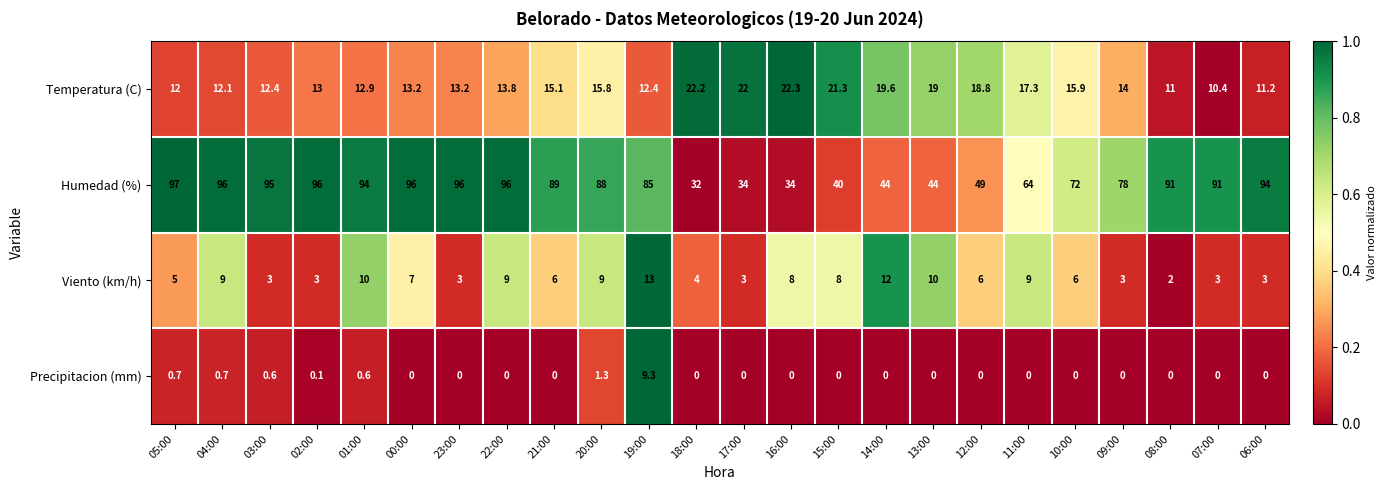

What is the difference between the Temperatura (C) values at 08:00 and 00:00?

2.2